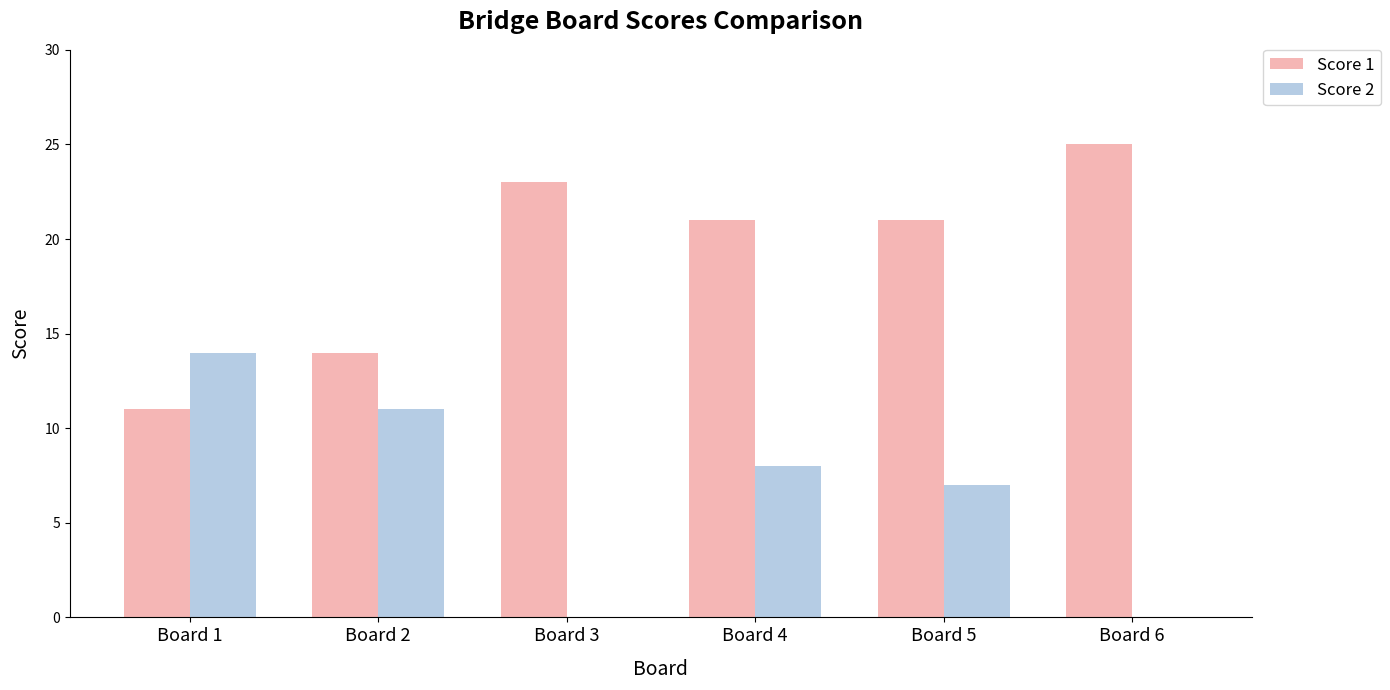

Between Board 1 and Board 4, which series saw the biggest shift?

Score 1